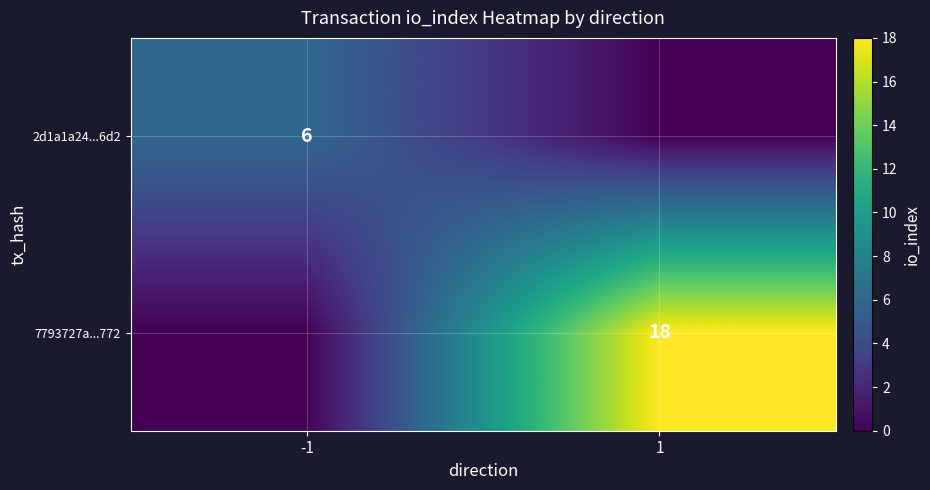

At which category does the chart reach its peak across all series?

1